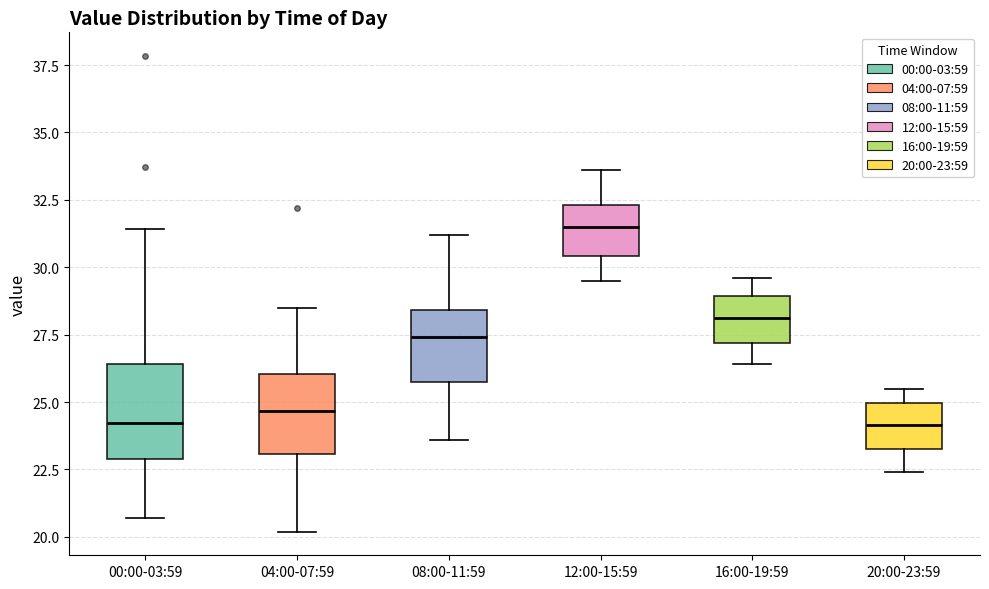

Where does the lower whisker of the box for 04:00-07:59 end on the y-axis? The values are not printed on the chart, so give them approximately, as read against the axis.

20.0